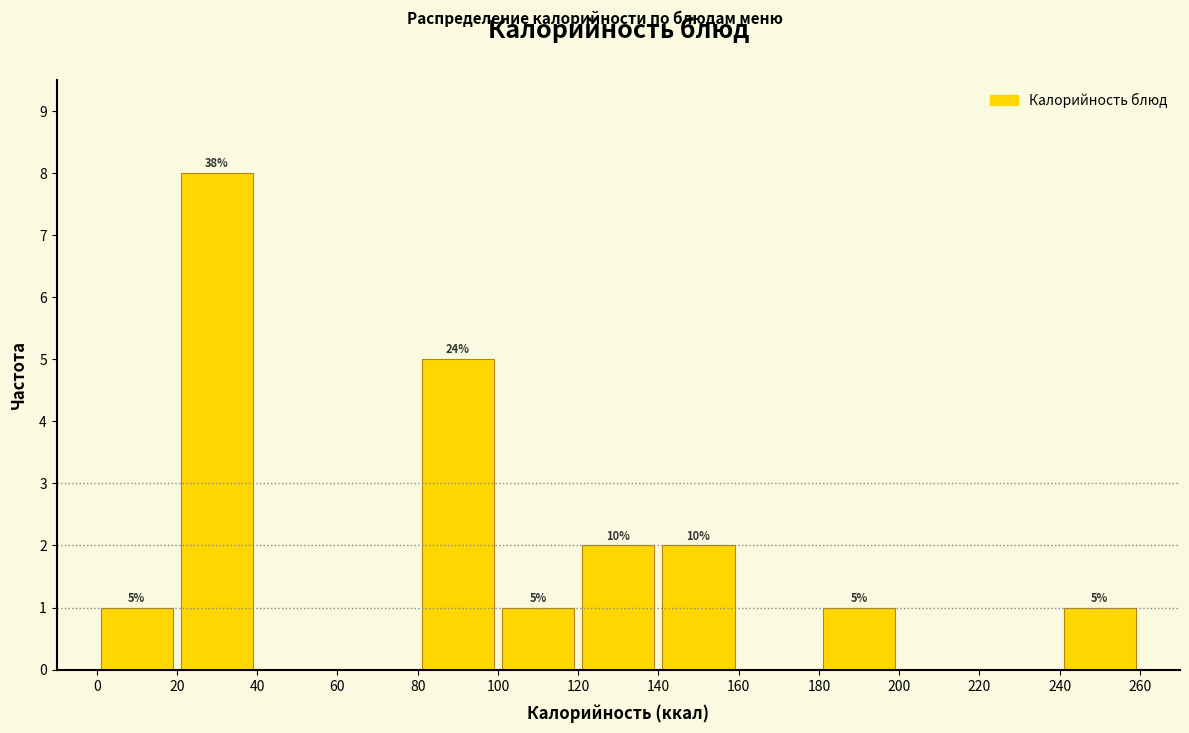

Over which range of the x-axis is the bar tallest?

20 to 40